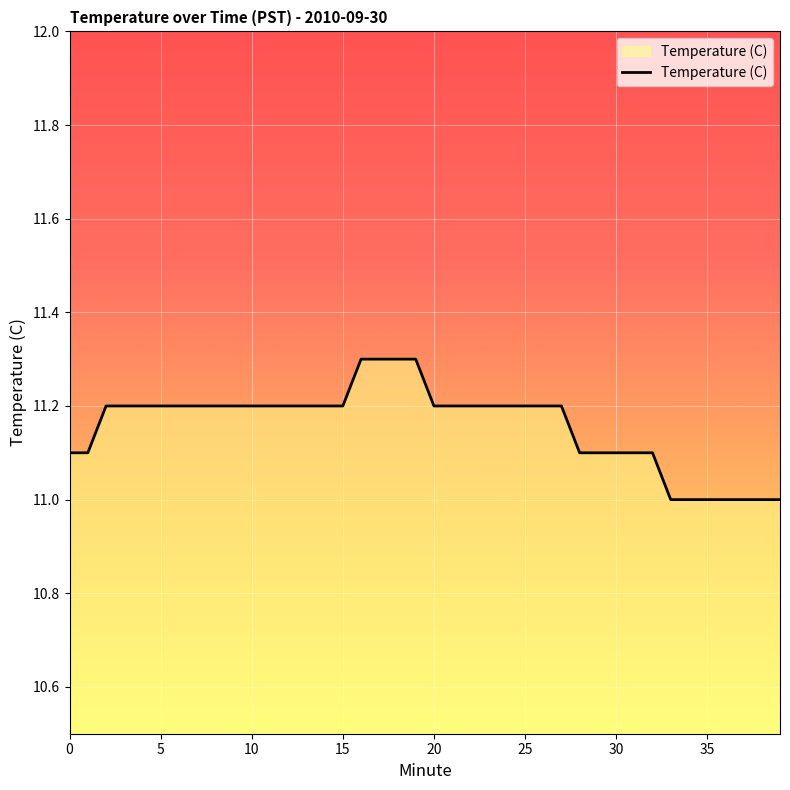

Does the chart display data point markers on the line(s)?

No